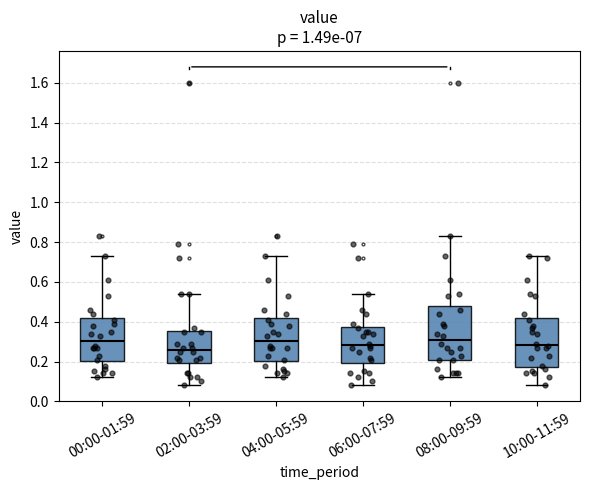

Reading left to right, read every box against the y-axis: the position of its median line, the range the box covers, and the ends of its whiskers. The values are not printed on the chart, so give them approximately, as read against the axis.

00:00-01:59: median 0.30, box 0.20 to 0.42, whiskers 0.12 to 0.74
02:00-03:59: median 0.26, box 0.20 to 0.36, whiskers 0.08 to 0.54
04:00-05:59: median 0.30, box 0.20 to 0.42, whiskers 0.12 to 0.74
06:00-07:59: median 0.28, box 0.20 to 0.38, whiskers 0.08 to 0.54
08:00-09:59: median 0.32, box 0.22 to 0.48, whiskers 0.12 to 0.84
10:00-11:59: median 0.28, box 0.18 to 0.42, whiskers 0.08 to 0.74